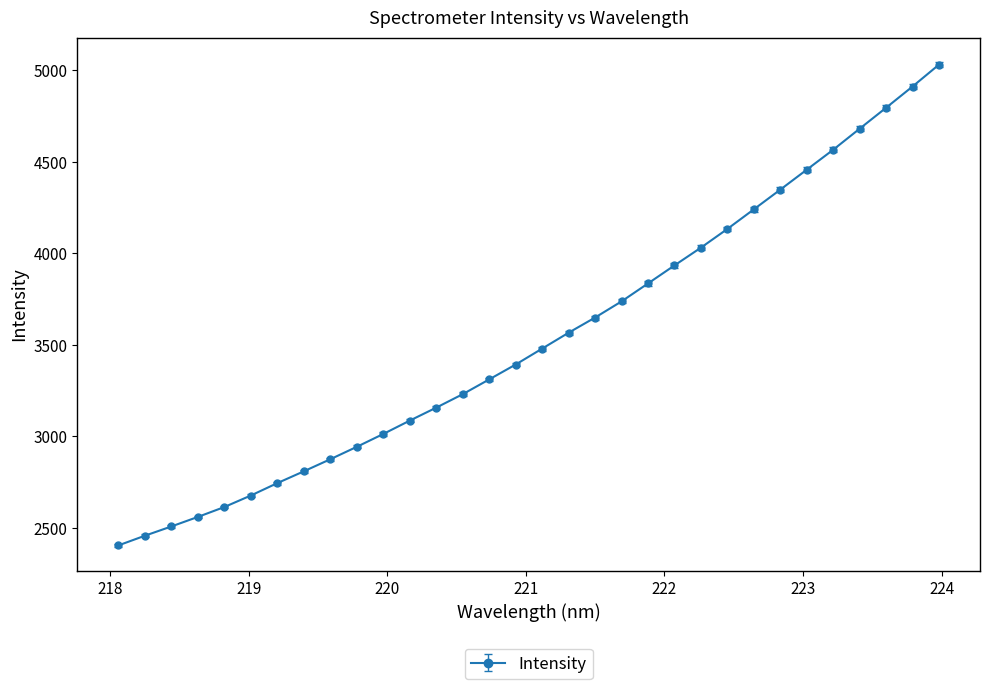

What is the maximum value shown in the chart?

5030.8